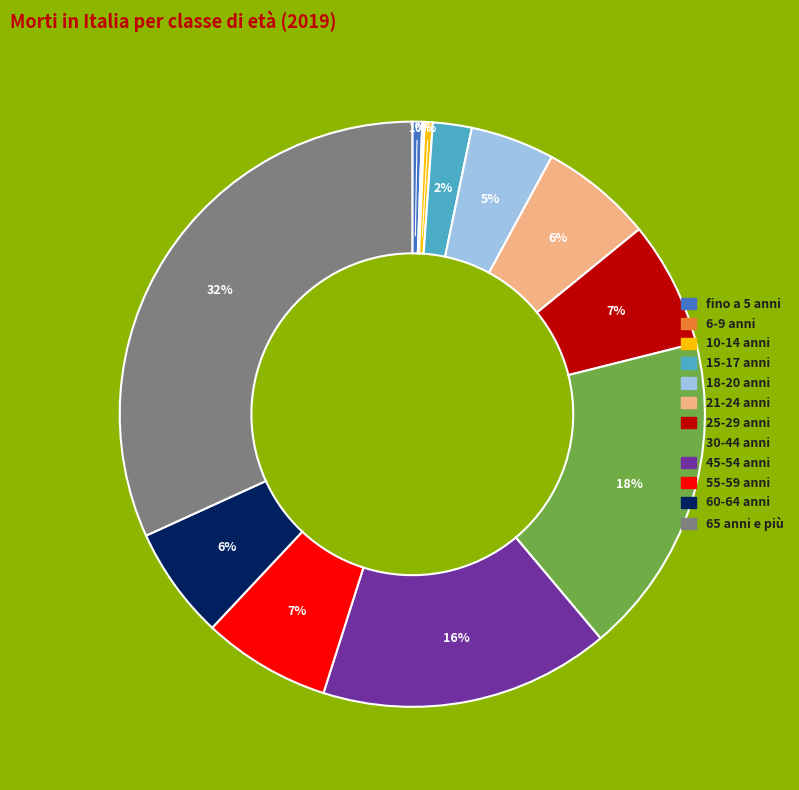

To the nearest percent, what is the combined percentage of 25-29 anni and 21-24 anni?

13%